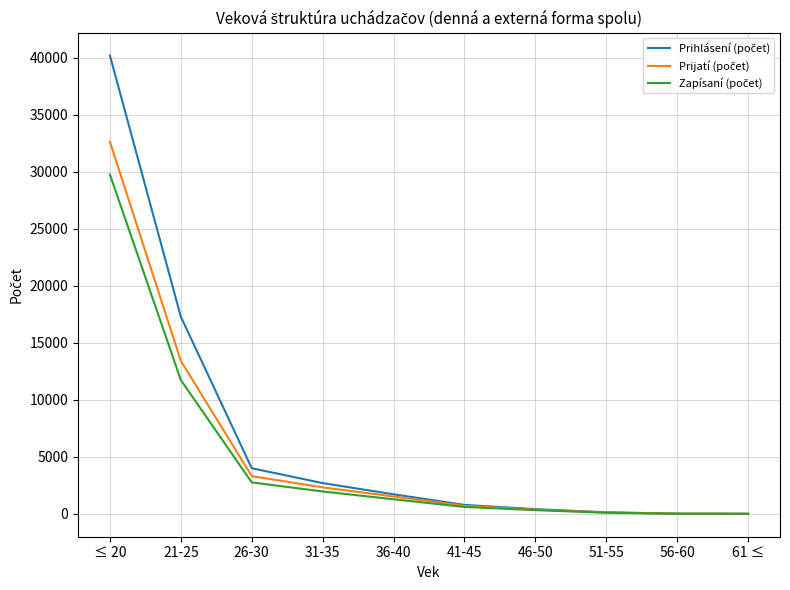

What is the greatest value displayed?

40181